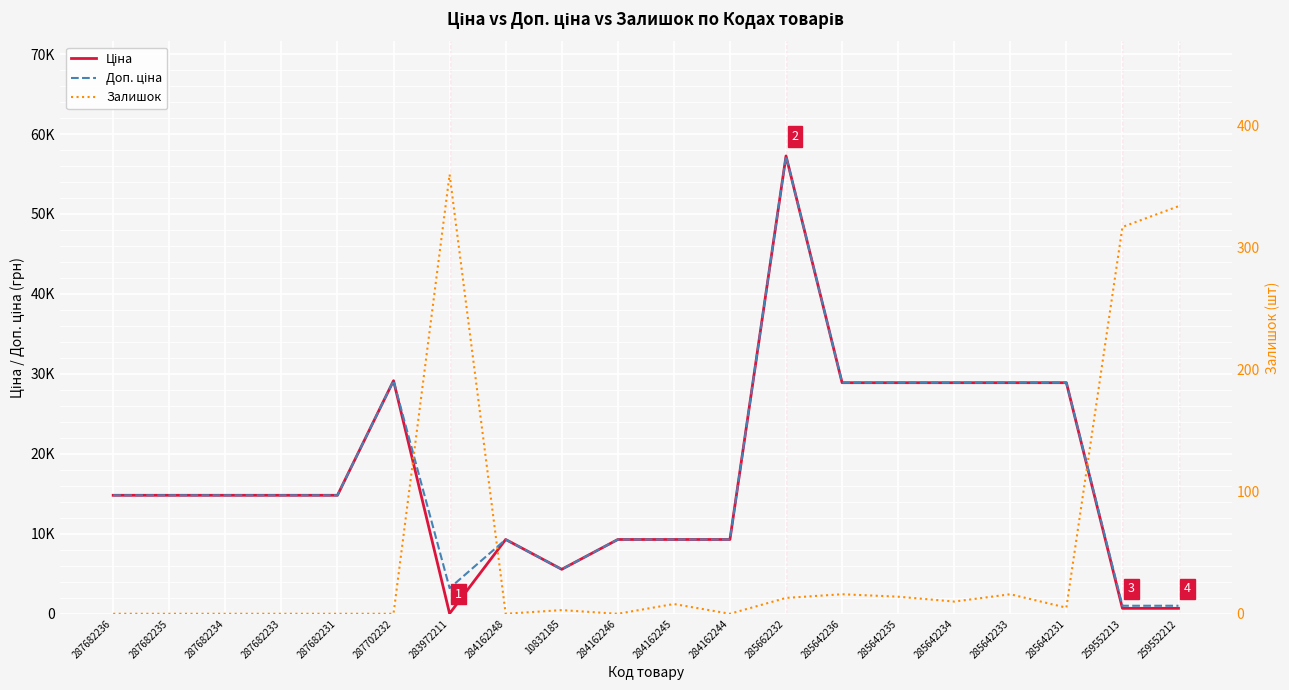

What is the difference between the Ціна values at 283972211 and 259552212?

647.8